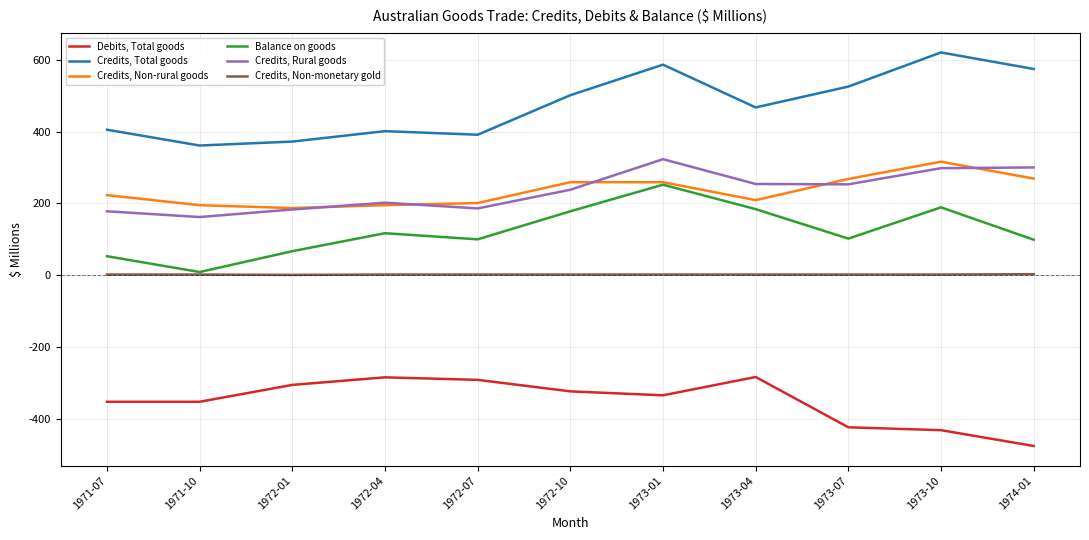

At 1973-04, list the series in order from largest to smallest.

Credits, Total goods, Credits, Rural goods, Credits, Non-rural goods, Balance on goods, Credits, Non-monetary gold, Debits, Total goods